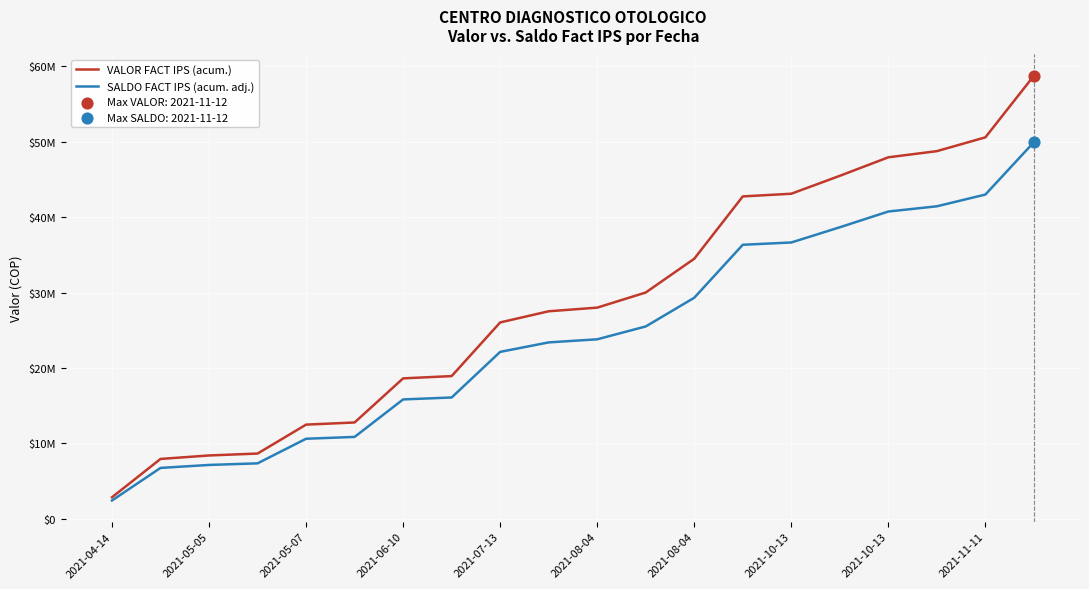

Is this an area chart (filled region under the line)?

No